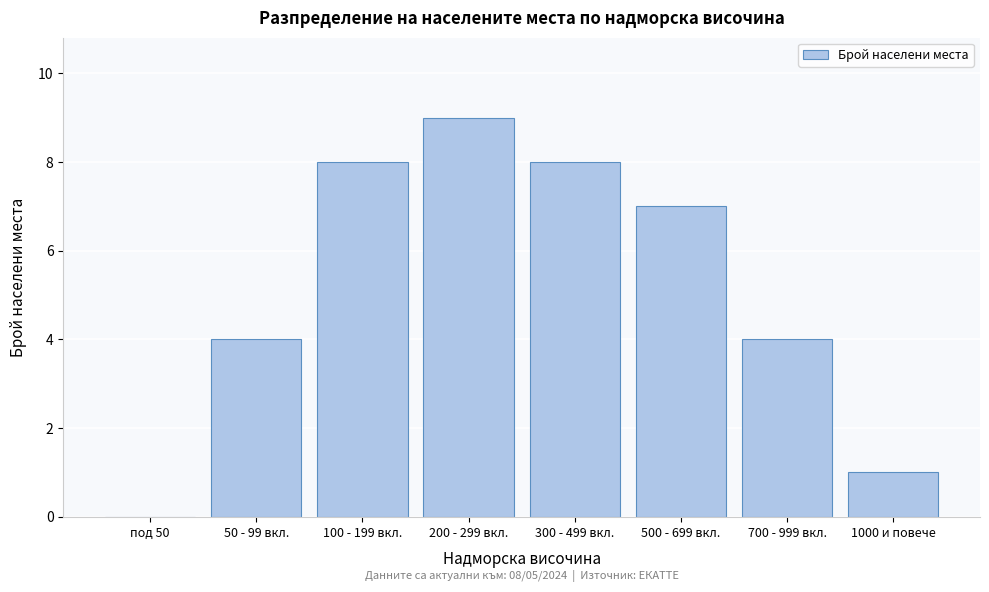

Reading left to right, list all the values displayed in this chart.

под 50=0	50 - 99 вкл.=4	100 - 199 вкл.=8	200 - 299 вкл.=9	300 - 499 вкл.=8	500 - 699 вкл.=7	700 - 999 вкл.=4	1000 и повече=1